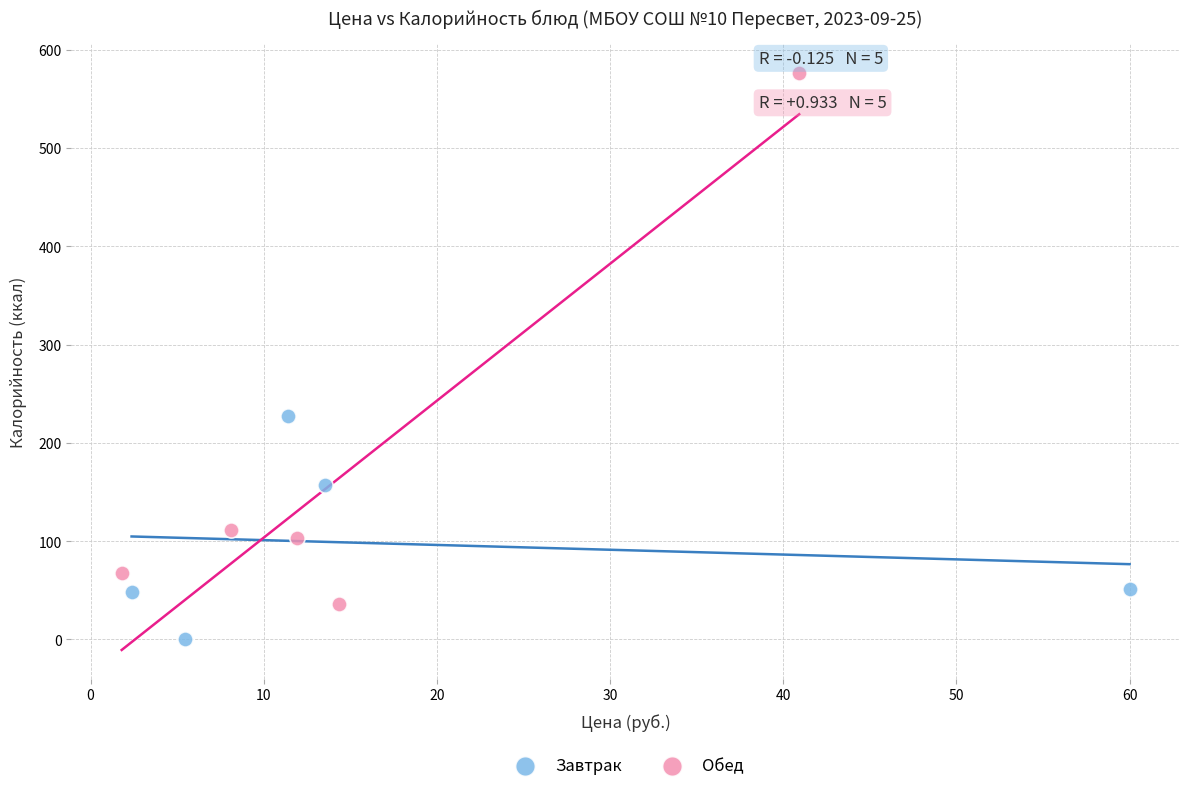

Which series contains the highest Y value?

Обед